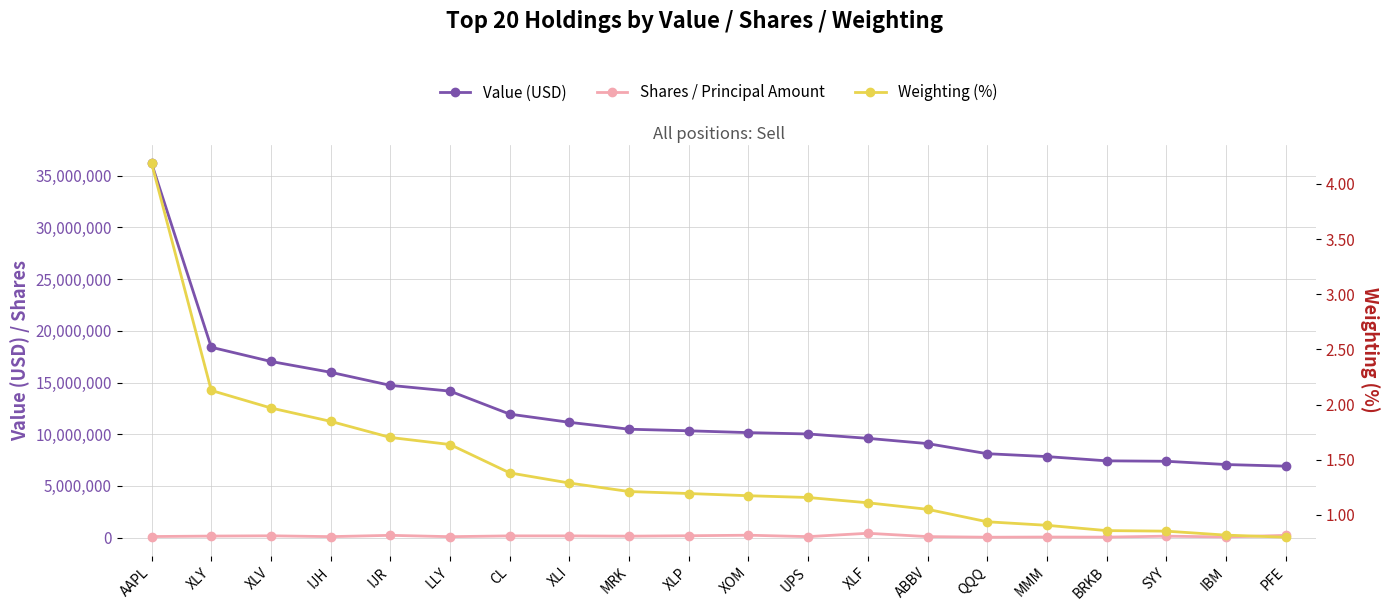

What is the value of the Shares / Principal Amount point at the 4th from the left?

89919.0